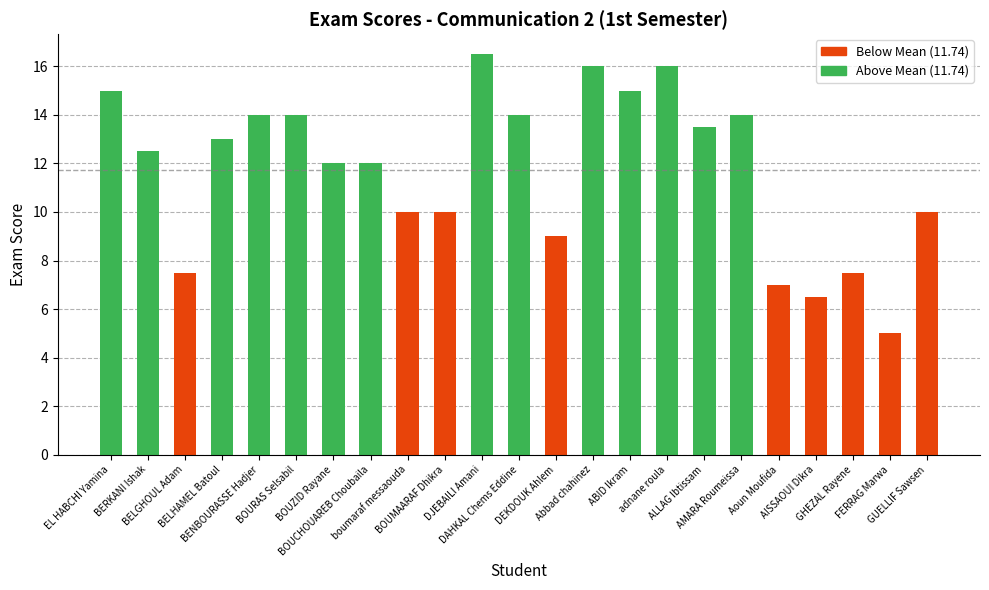

What is the smallest value displayed?

5.0